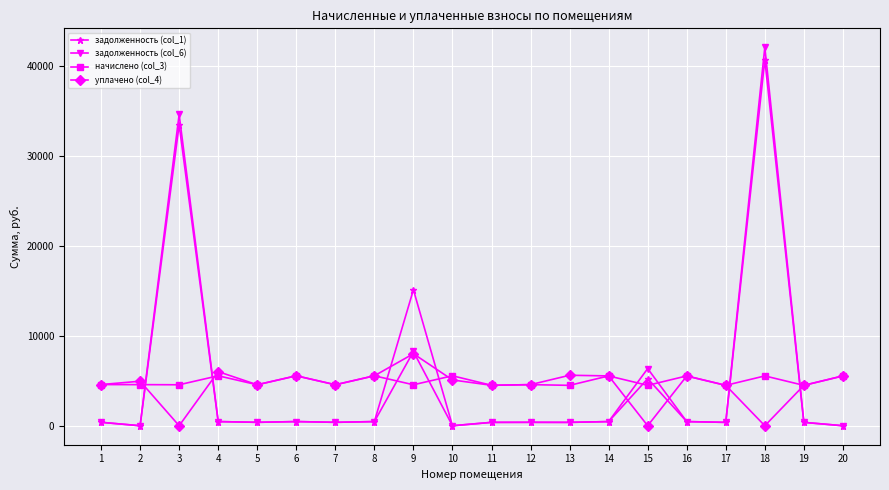

The value of уплачено (col_4) at 18 is -4933.2. True or false?

False